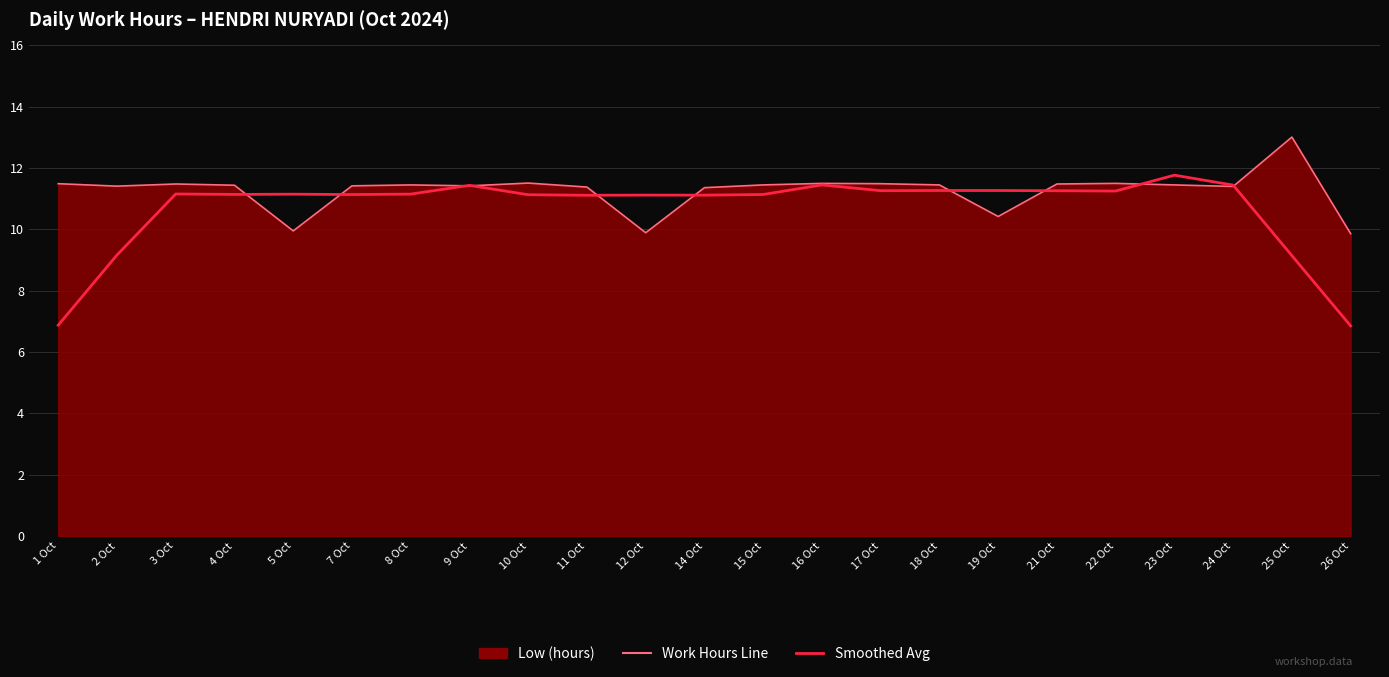

Is it true that Work Hours Line equals 19.5 at 24 Oct?

False